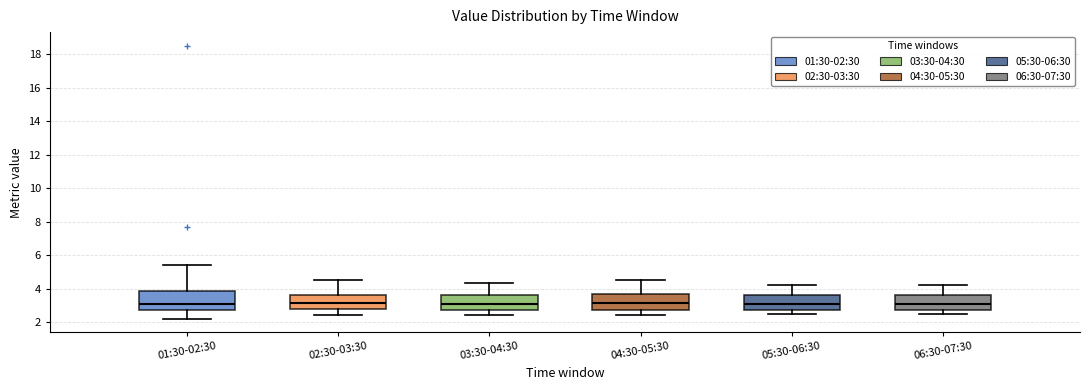

Reading left to right, read every box against the y-axis: the position of its median line, the range the box covers, and the ends of its whiskers. The values are not printed on the chart, so give them approximately, as read against the axis.

01:30-02:30: median 3.2, box 2.8 to 3.8, whiskers 2.2 to 5.4
02:30-03:30: median 3.2, box 2.8 to 3.6, whiskers 2.4 to 4.6
03:30-04:30: median 3.2, box 2.8 to 3.6, whiskers 2.4 to 4.4
04:30-05:30: median 3.2, box 2.8 to 3.8, whiskers 2.4 to 4.6
05:30-06:30: median 3.0, box 2.8 to 3.6, whiskers 2.6 to 4.2
06:30-07:30: median 3.2, box 2.8 to 3.6, whiskers 2.6 to 4.2